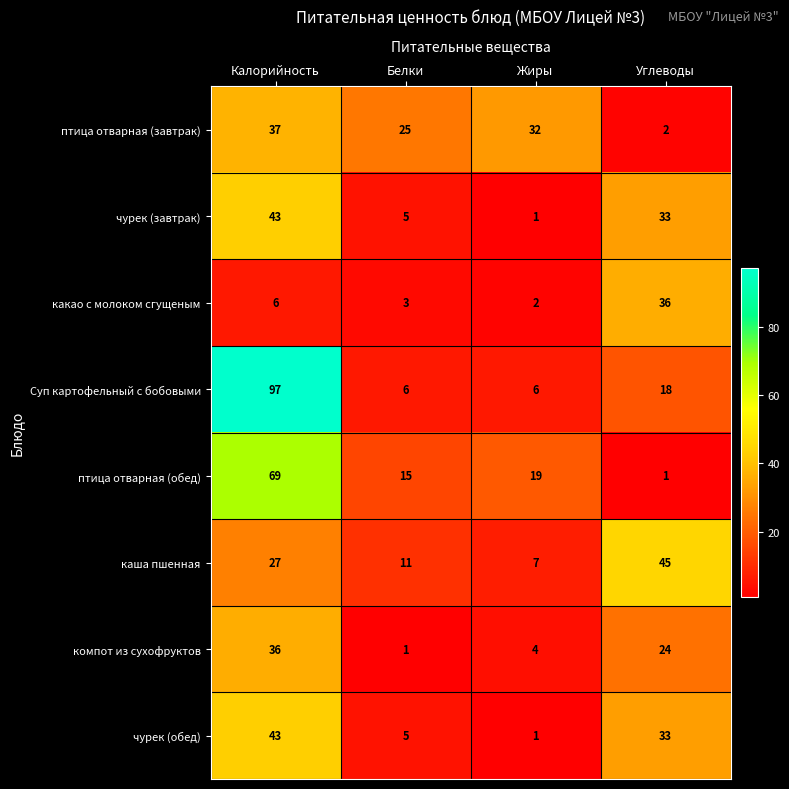

How many data points does each series have?

4